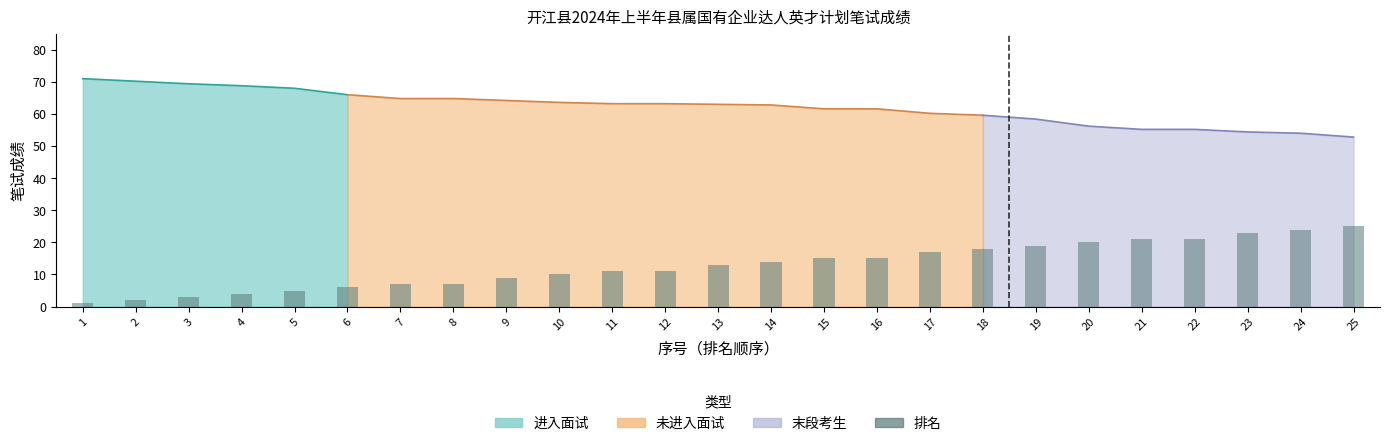

Does the chart contain stacked bars?

No